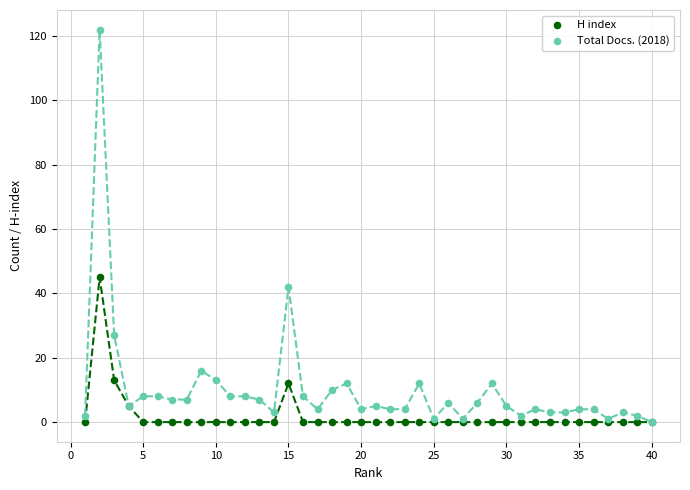

In the Total Docs. (2018) series, what Y value is closest to 61?

42